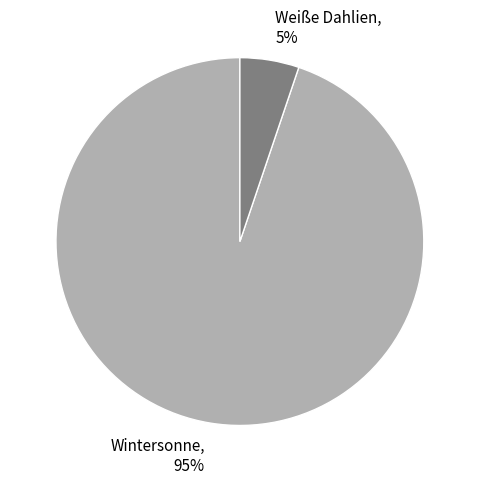

Between Wintersonne and Weiße Dahlien, which is larger?

Wintersonne